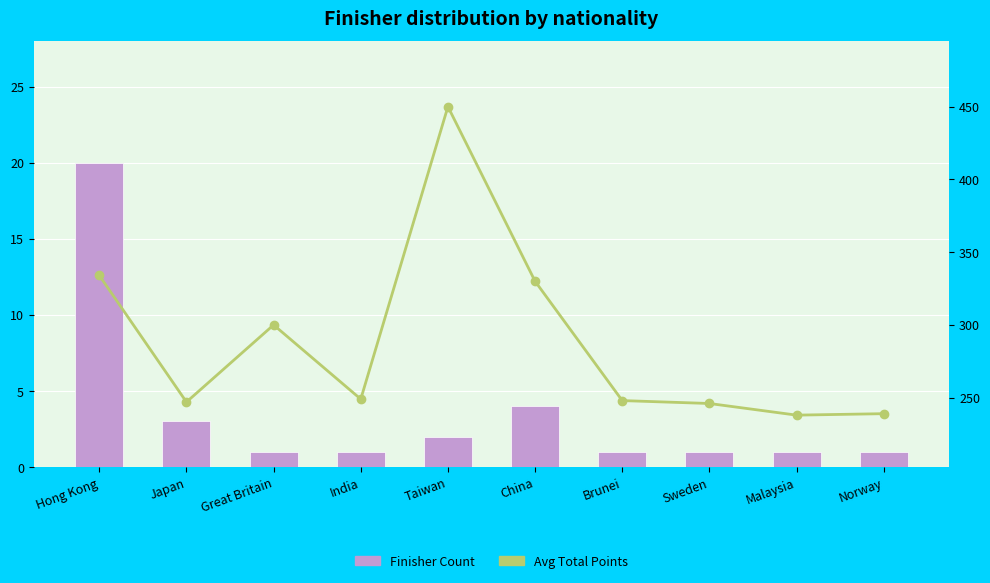

At which category does the chart reach its peak across all series?

Taiwan